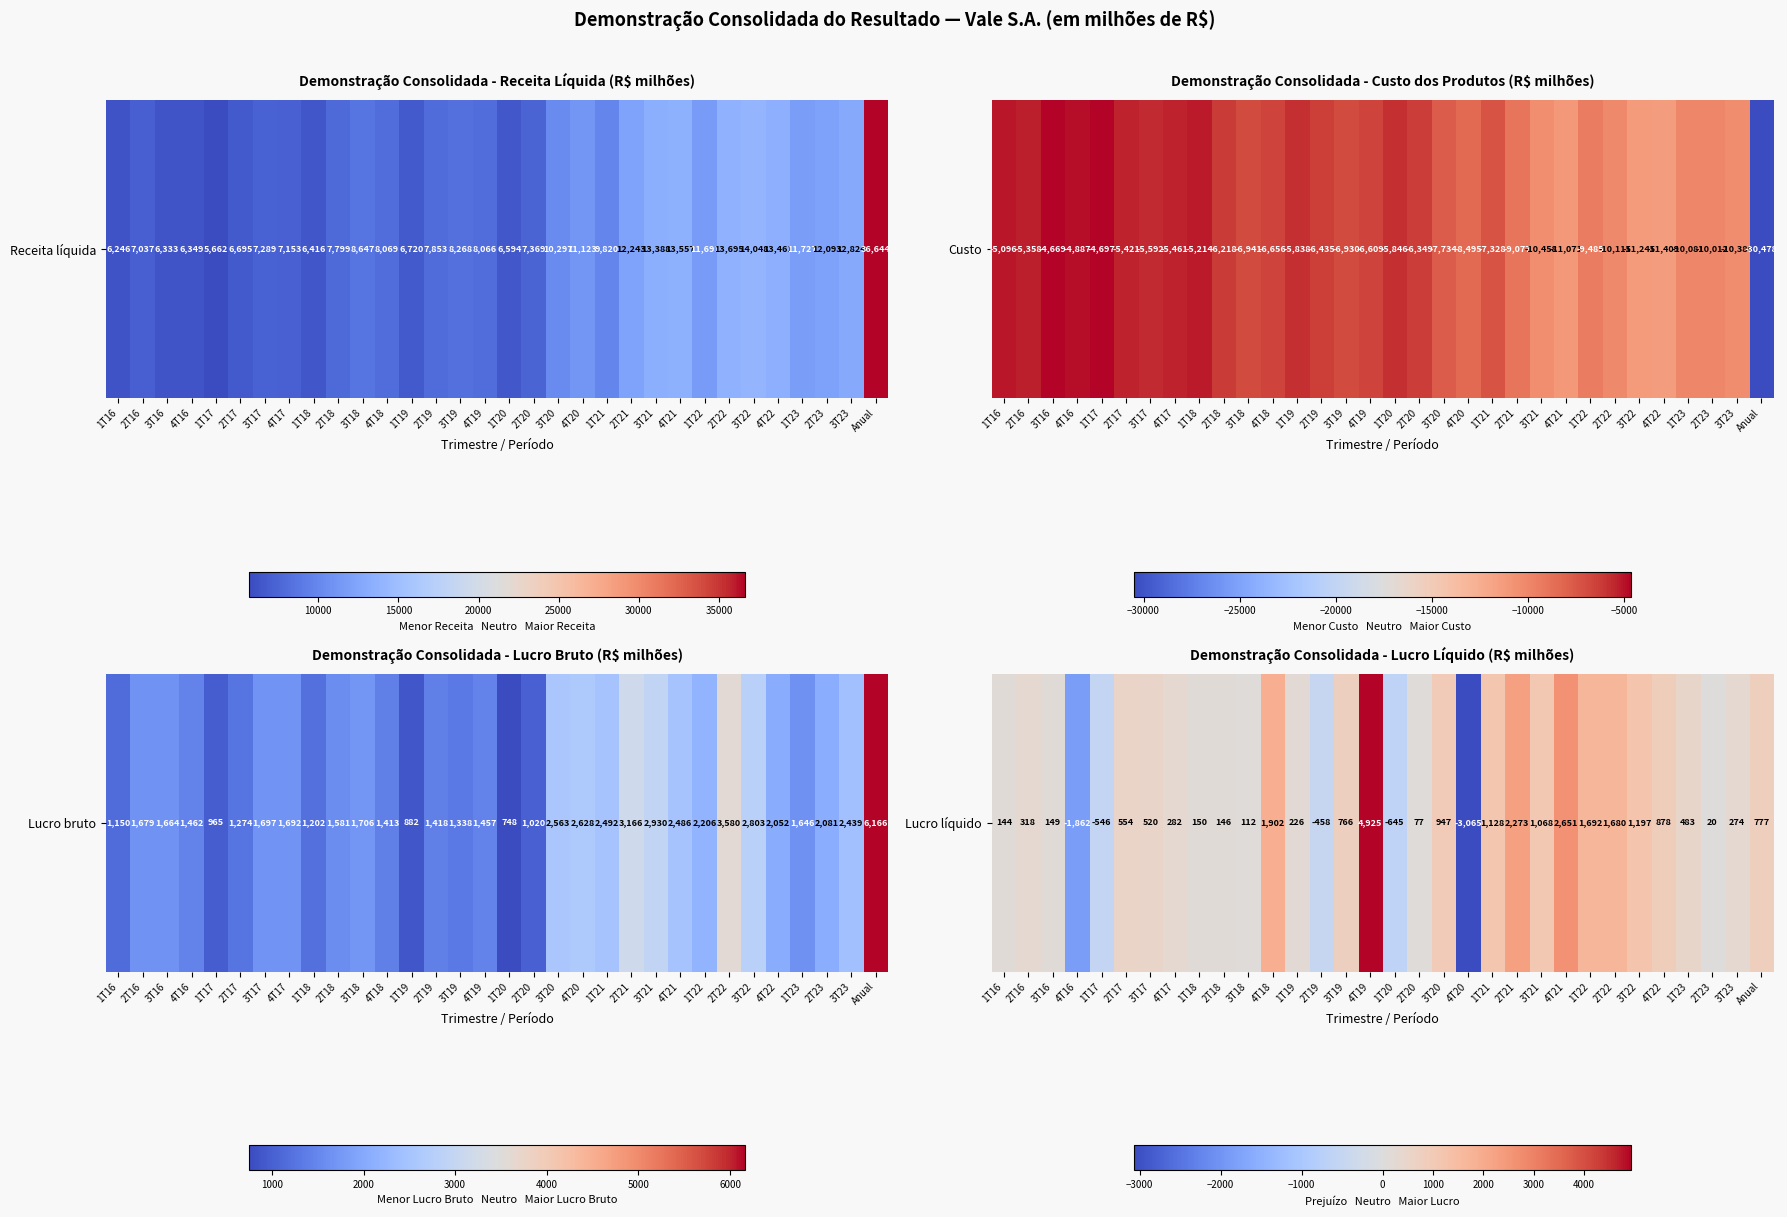

What value does the data have at 4T21?

2651